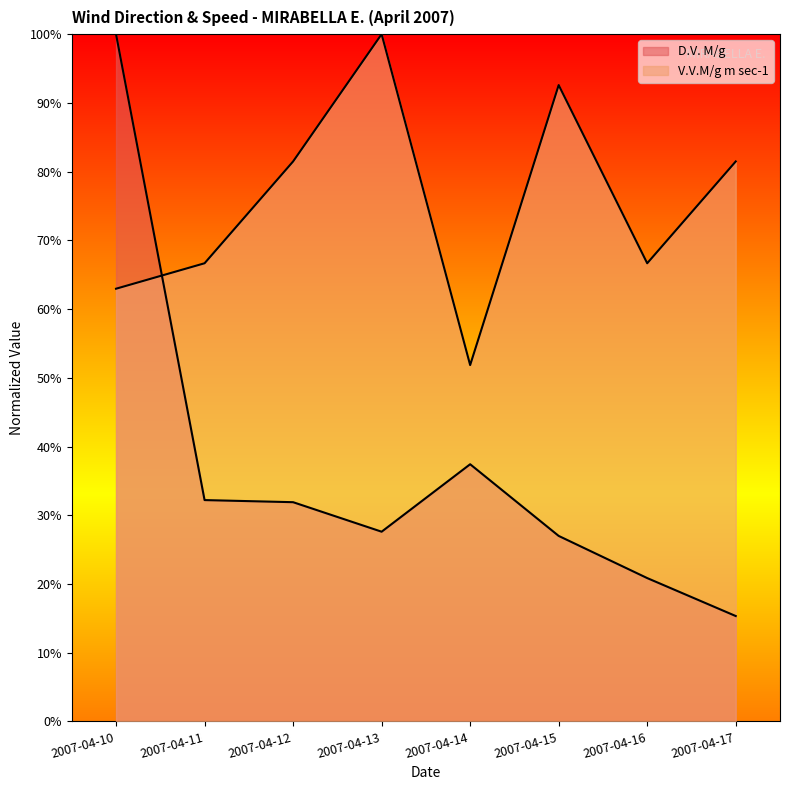

True or false: V.V.M/g m sec-1 and D.V. M/g intersect in this chart.

True